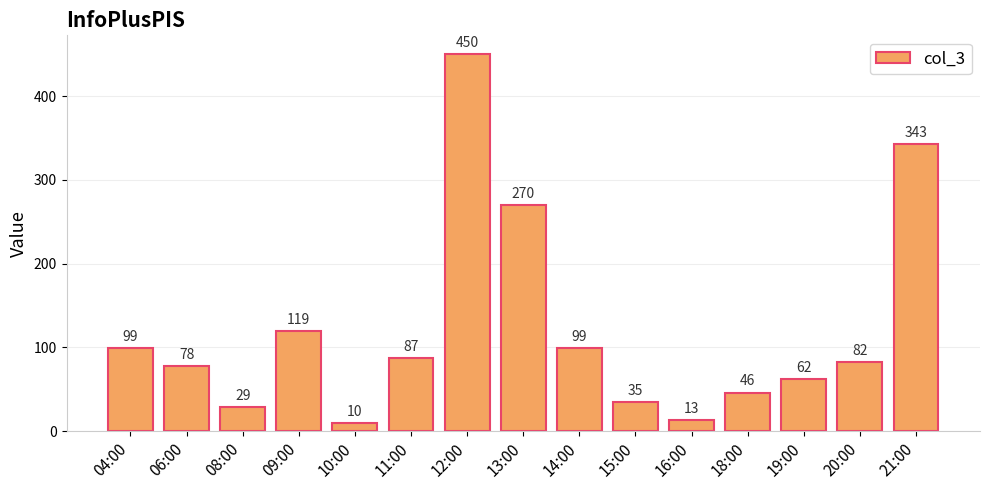

What is the value of the 2nd bar from the left?

78